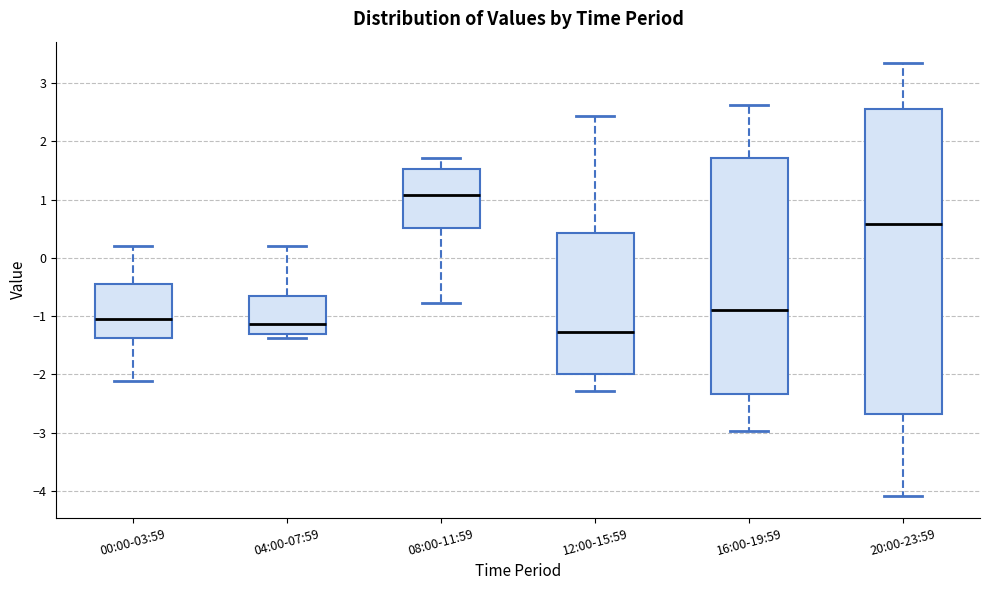

Which box is the tallest, from its lower edge to its upper edge?

20:00-23:59